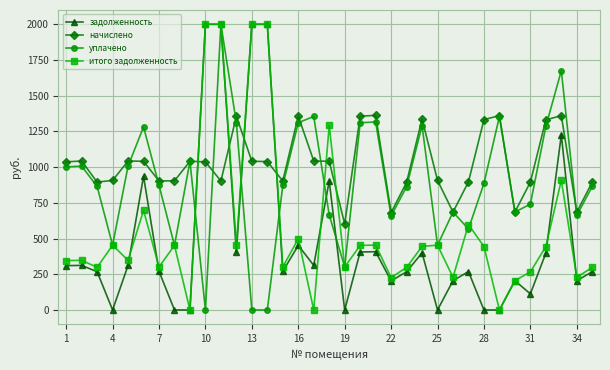

What is the value of the уплачено point at the 32nd from the left?

1285.1